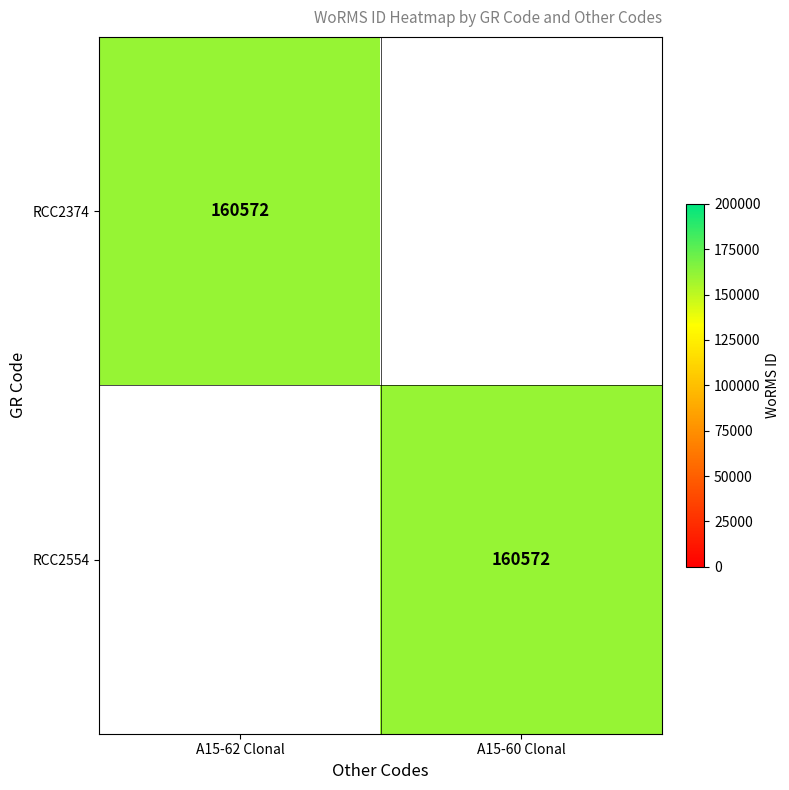

True or false: RCC2374 has a value of 160572 at A15-62 Clonal.

True